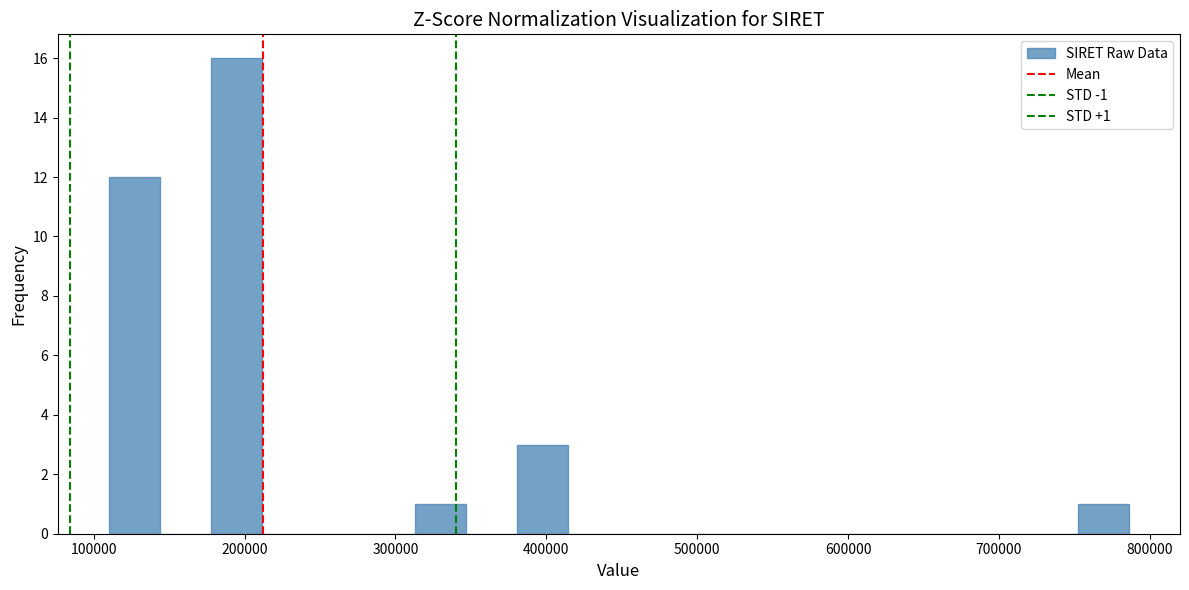

Read against the x-axis, roughly where is the centre of the tallest bar?

190000